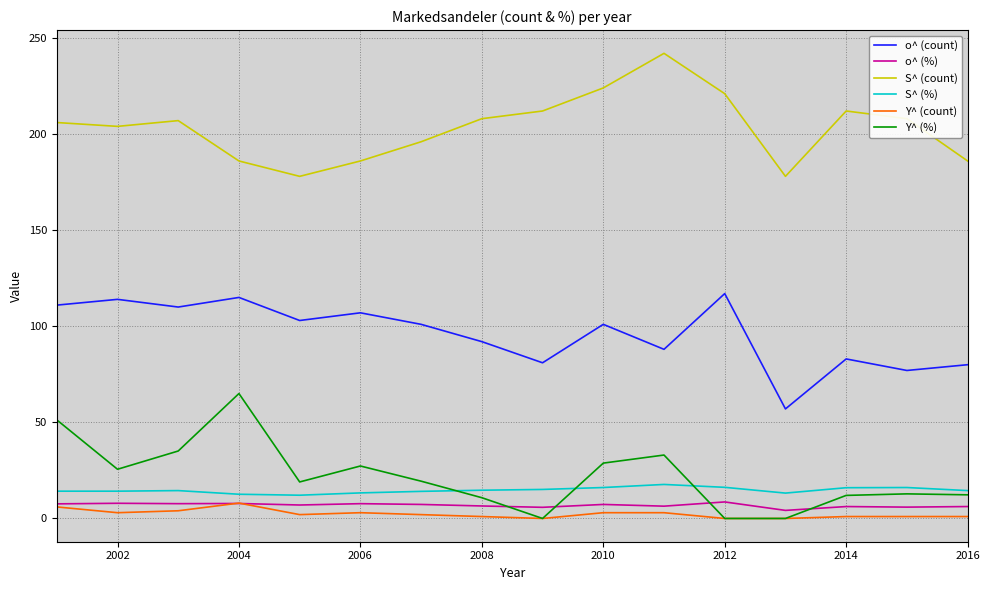

True or false: o^ (count) and S^ (count) intersect in this chart.

False